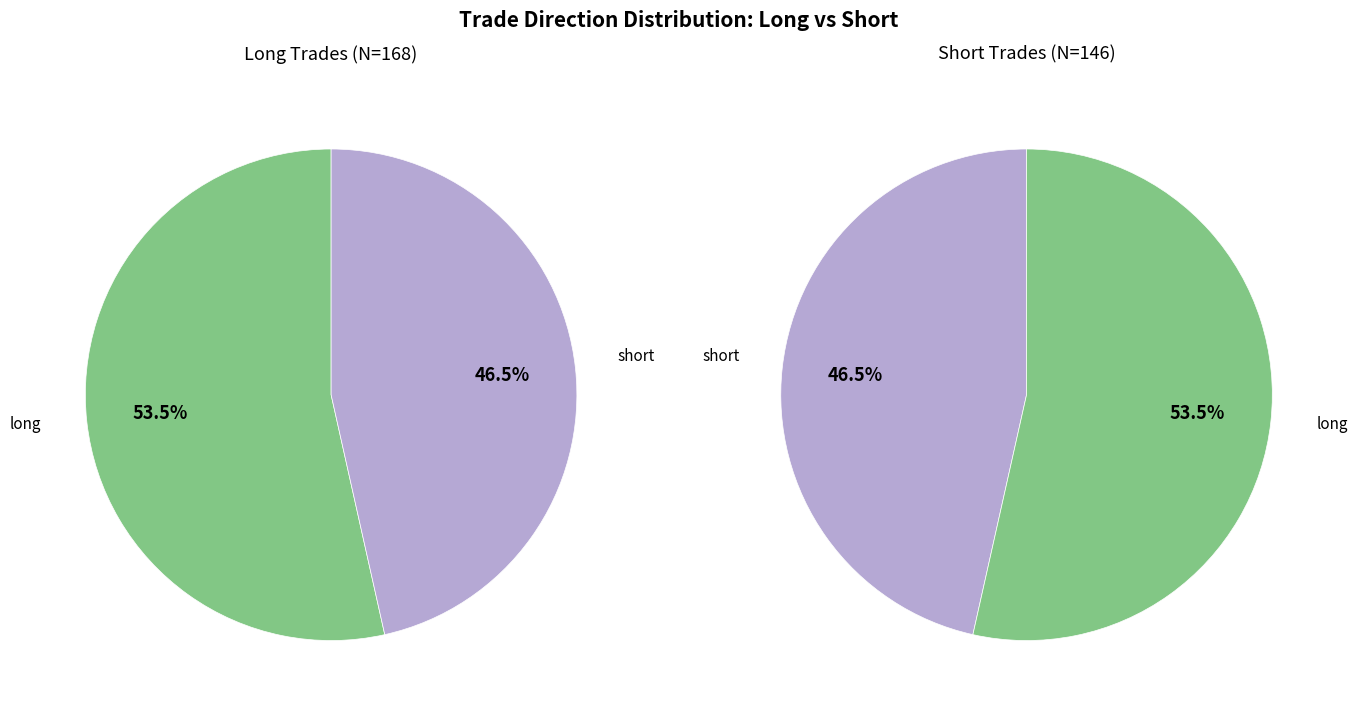

The short slice represents 59% of the pie. True or false?

False